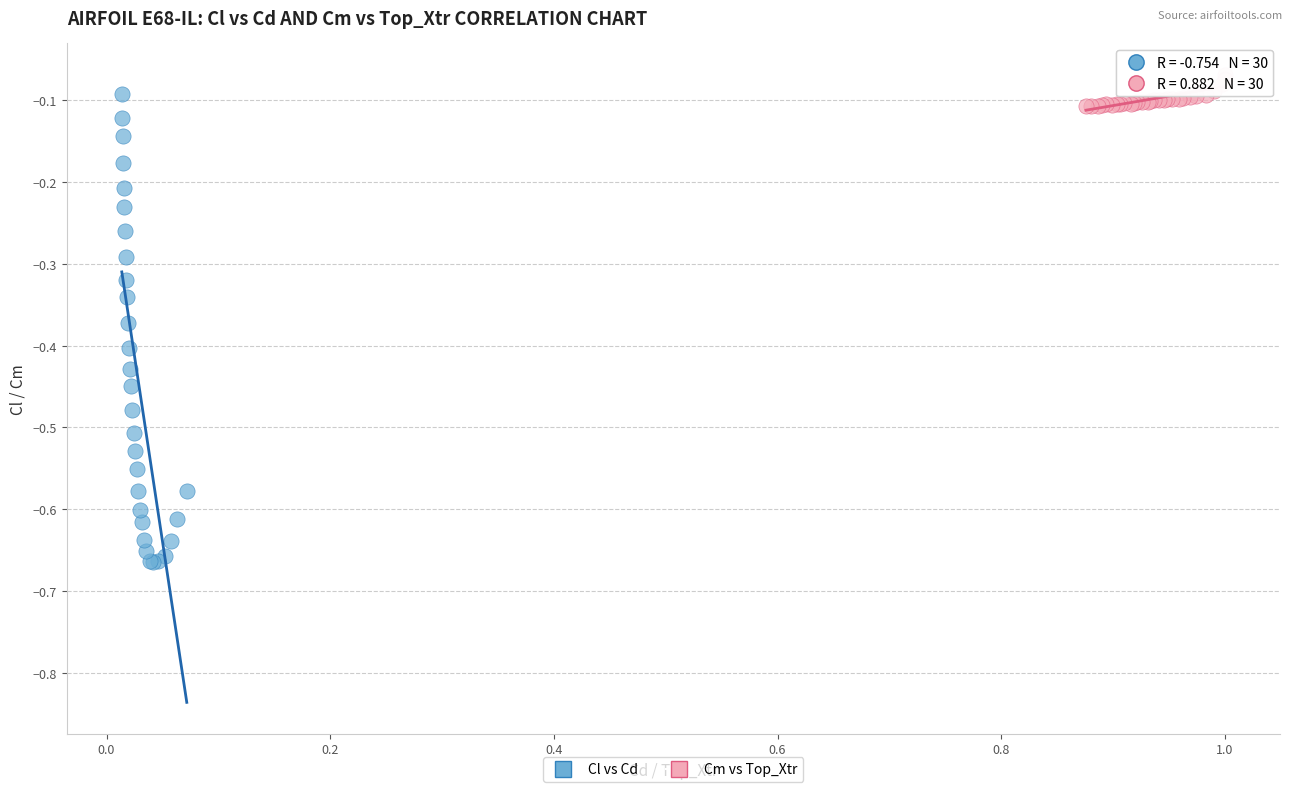

Which series has the largest Y range (max minus min)?

Cl vs Cd